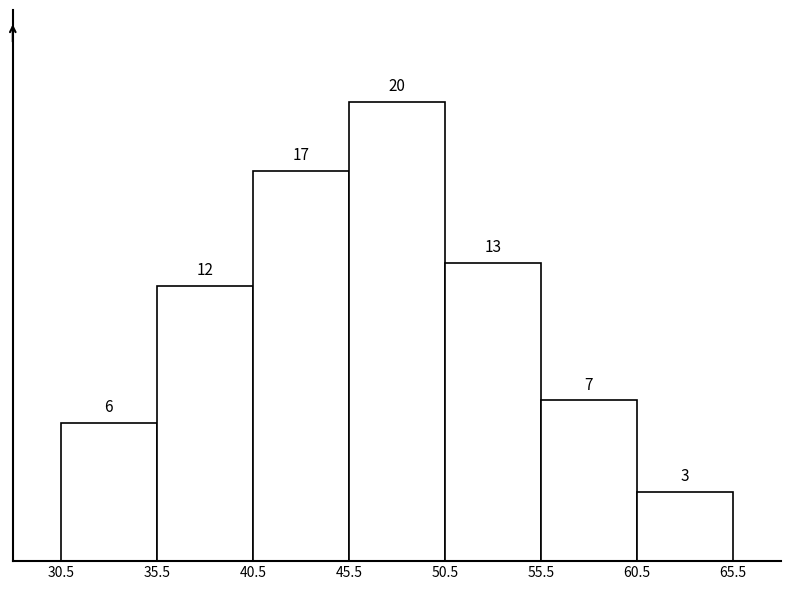

Reading left to right, list every bar in this chart as the range it spans on the x-axis followed by its height.

30.5 to 35.5: 6
35.5 to 40.5: 12
40.5 to 45.5: 17
45.5 to 50.5: 20
50.5 to 55.5: 13
55.5 to 60.5: 7
60.5 to 65.5: 3